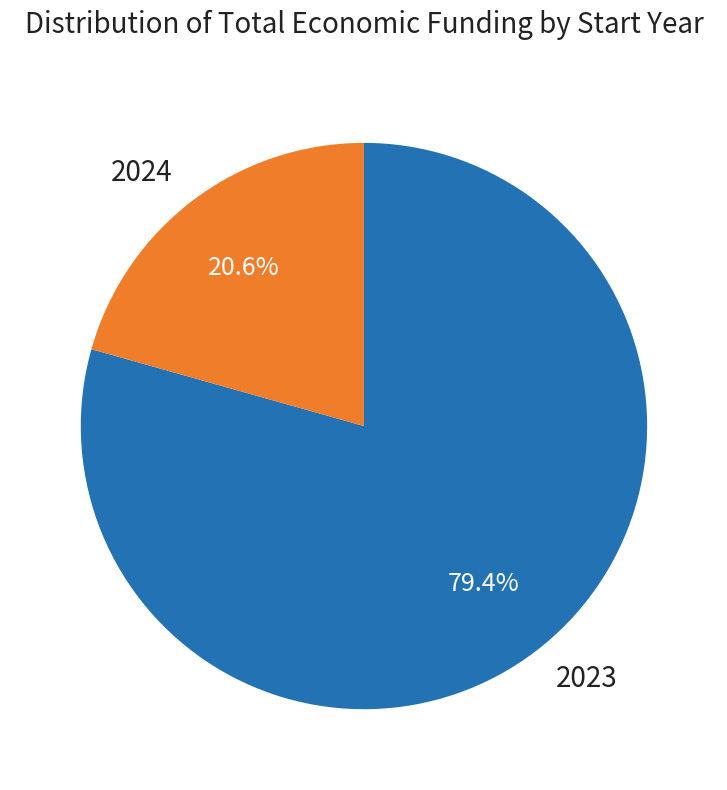

What is the total percentage of 2023 and 2024?

100.0%